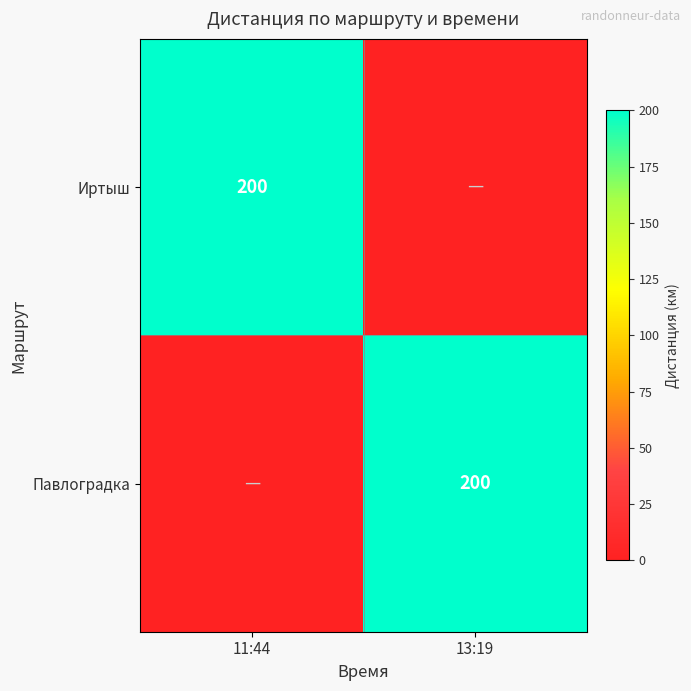

Is it true that Иртыш equals 66 at 11:44?

False